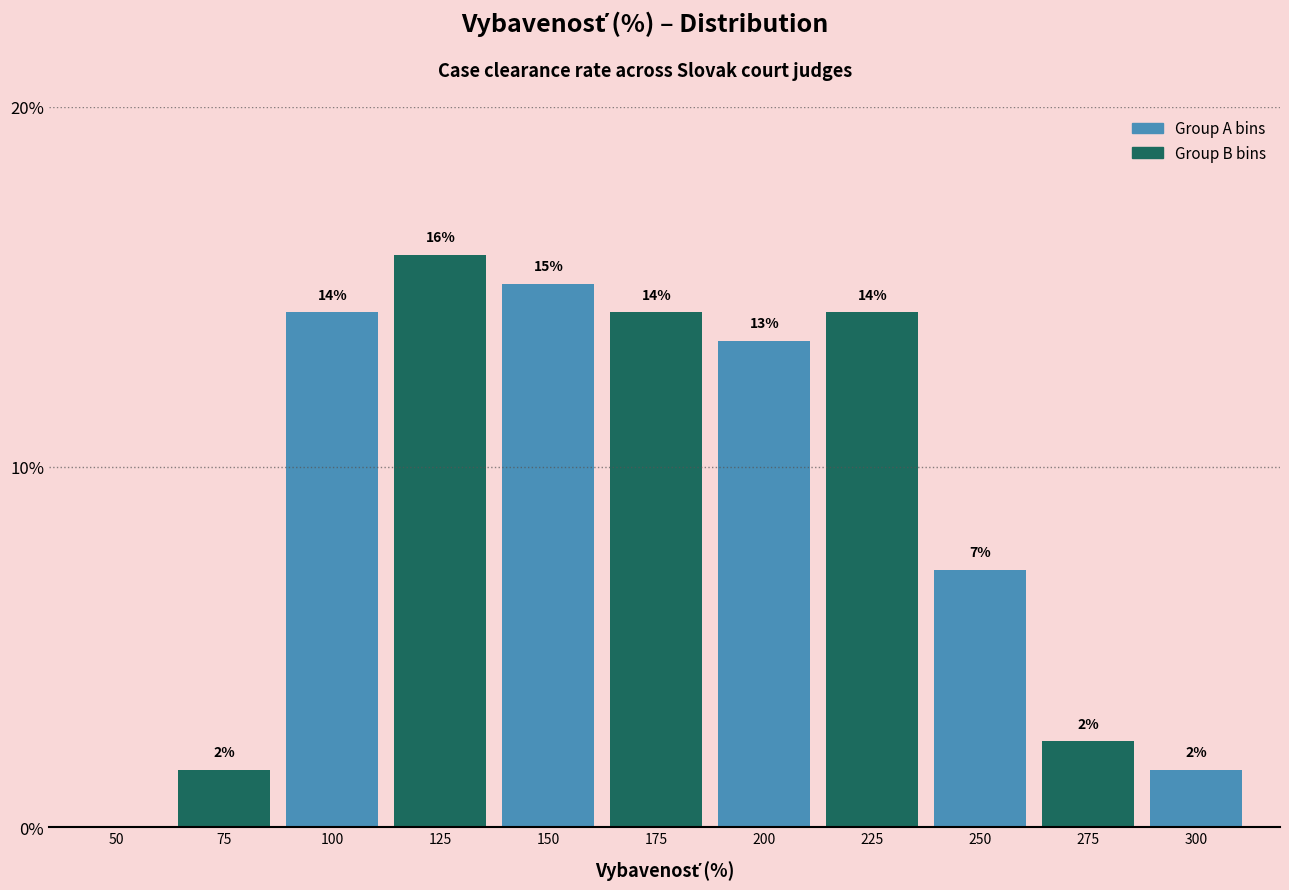

Are the bars horizontal?

No